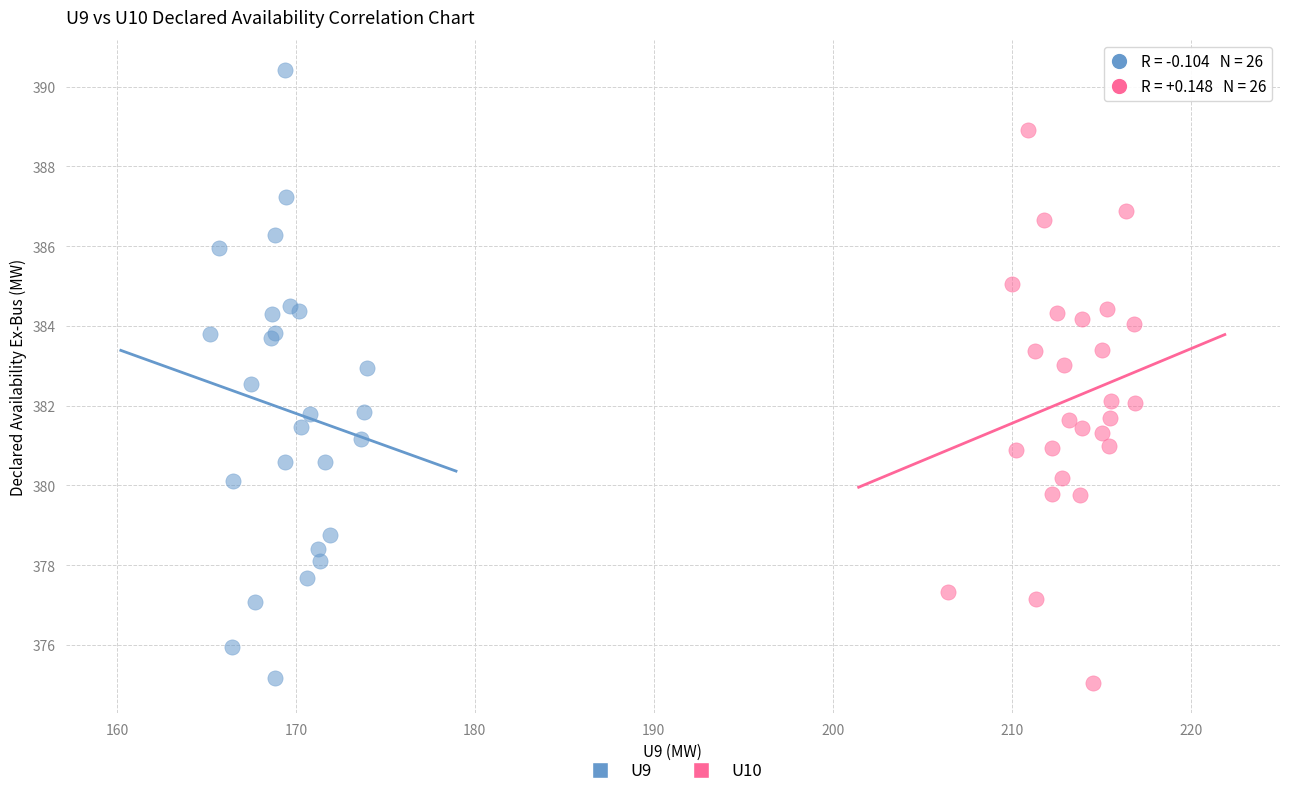

Which series has the widest spread of Y values?

U9